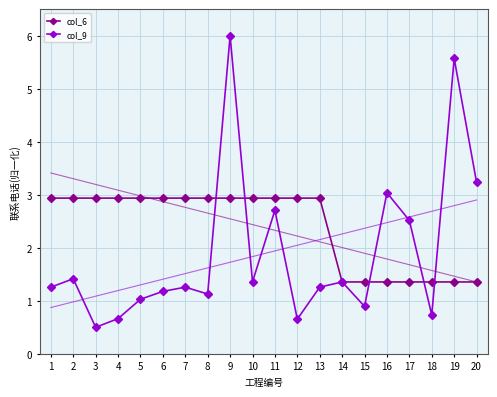

True or false: col_6 has a value of 2.9 at 11.

True